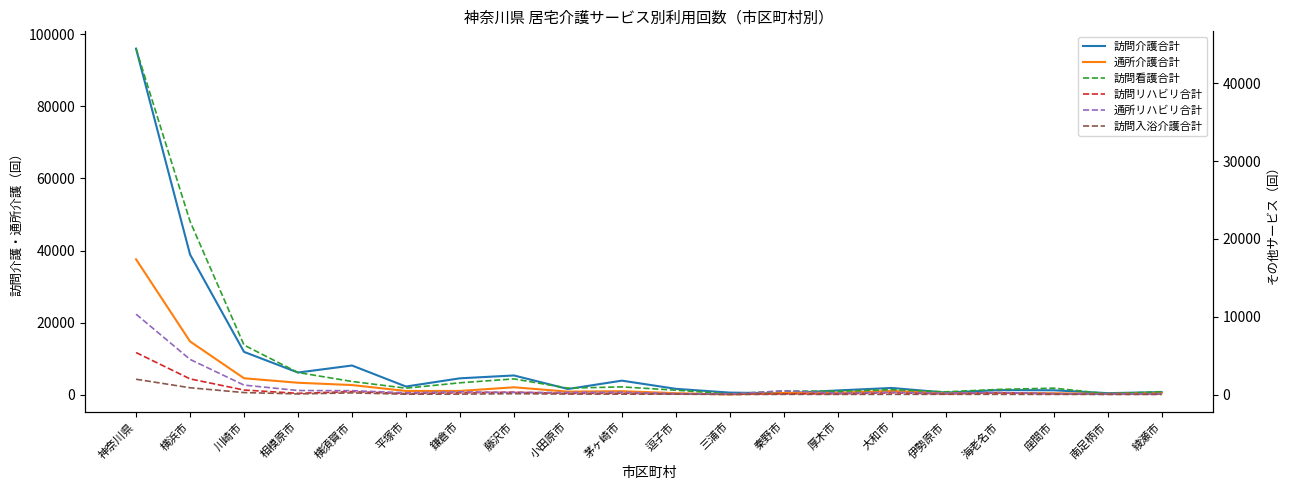

Reading right to left, extract all data points from this chart.

訪問介護合計: 737	458	1253	1309	615	1899	1212	411	609	1654	3927	1610	5364	4574	2295	8128	6174	11904	38917	96012
通所介護合計: 459	257	432	514	370	1075	579	513	89	452	998	884	2085	1073	1061	2707	3344	4589	14802	37578
訪問看護合計: 366	97	816	661	344	628	419	453	88	556	979	819	2007	1506	813	1677	2827	6353	22254	44455
訪問リハビリ合計: 45	33	73	235	76	216	84	84	47	53	165	135	306	217	124	375	152	577	2007	5392
通所リハビリ合計: 95	57	115	263	168	285	182	470	63	108	292	266	265	348	221	492	513	1209	4513	10326
訪問入浴介護合計: 6	8	15	21	26	22	16	18	4	42	48	60	104	50	41	208	77	248	869	1964